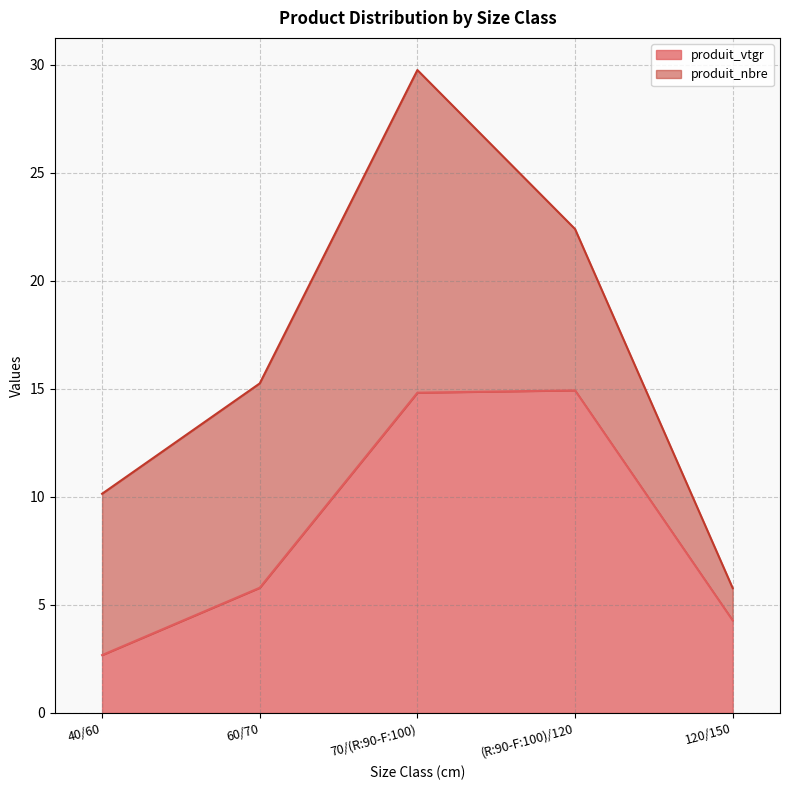

List the labels in order of value, smallest first.

40/60, 120/150, 60/70, 70/(R:90-F:100), (R:90-F:100)/120